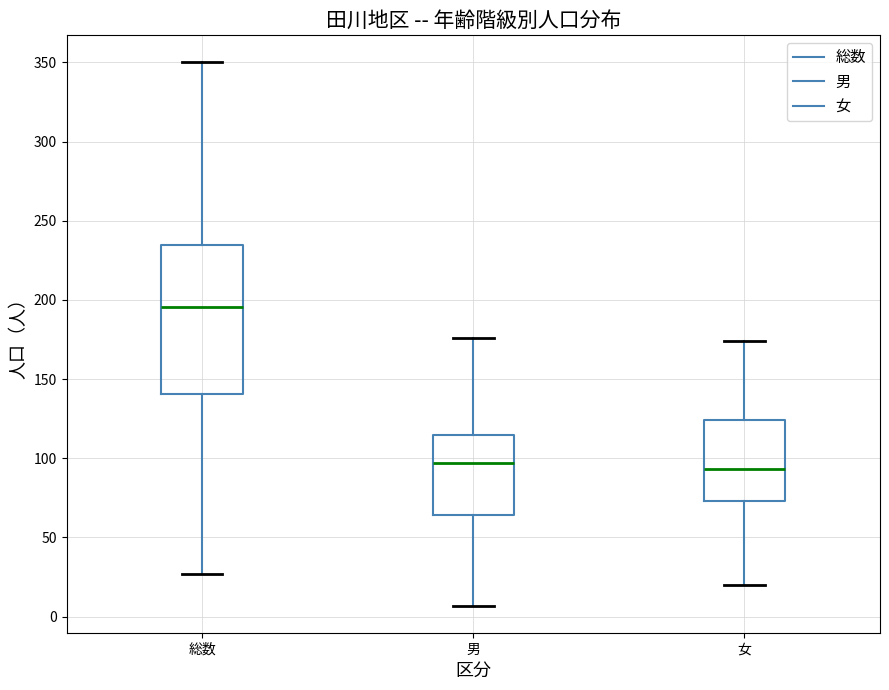

Reading left to right, read every box against the y-axis: the position of its median line, the range the box covers, and the ends of its whiskers. The values are not printed on the chart, so give them approximately, as read against the axis.

総数: median 195, box 140 to 235, whiskers 25 to 350
男: median 95, box 65 to 115, whiskers 5 to 175
女: median 95, box 75 to 125, whiskers 20 to 175